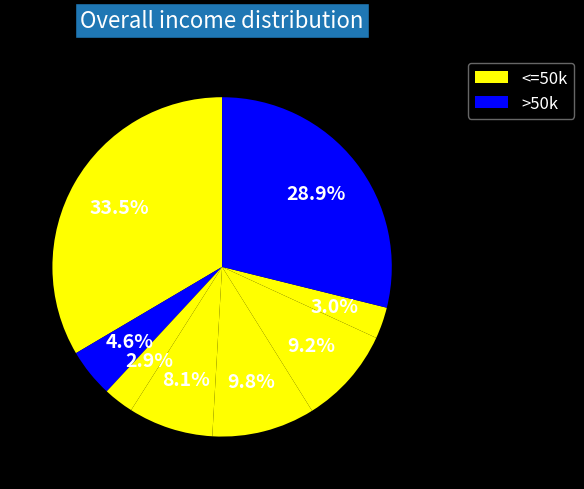

How many slices are in this pie chart?

8